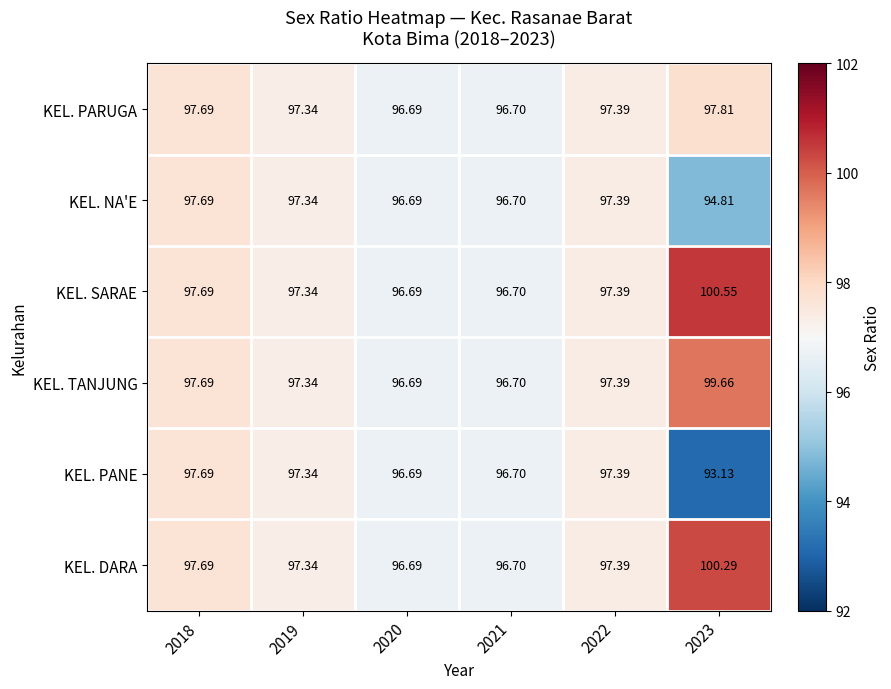

Which series has the largest total across all categories?

KEL. SARAE